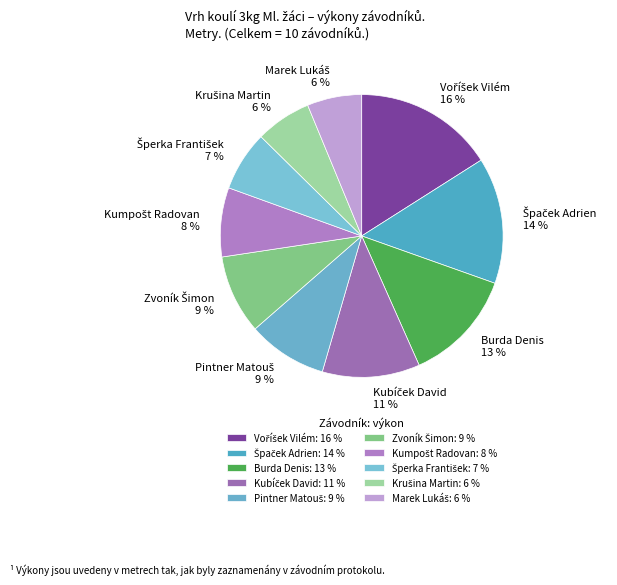

Is Kumpošt Radovan the majority of the pie?

No